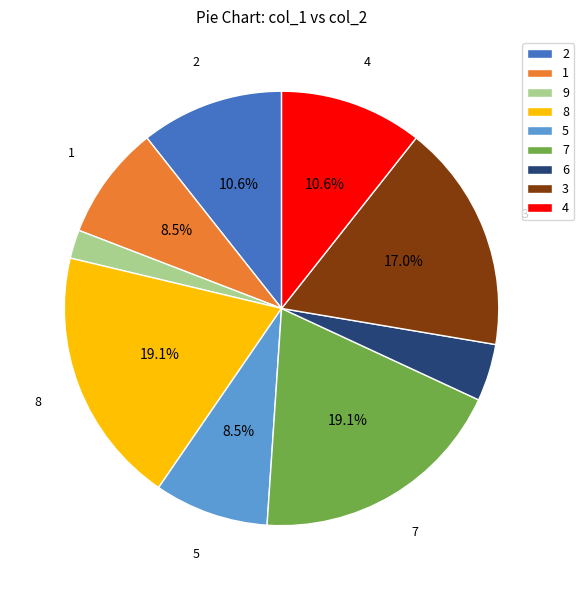

What portion of the pie excludes 5?

91.5%